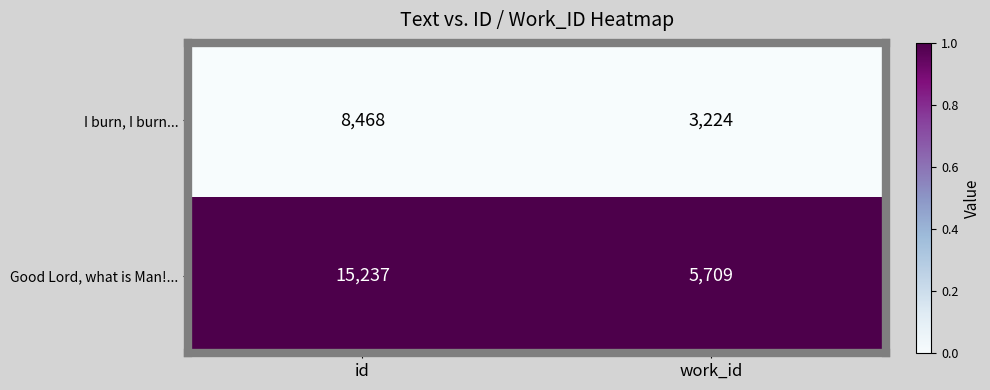

List the labels in order of I burn, I burn... value, largest first.

id, work_id